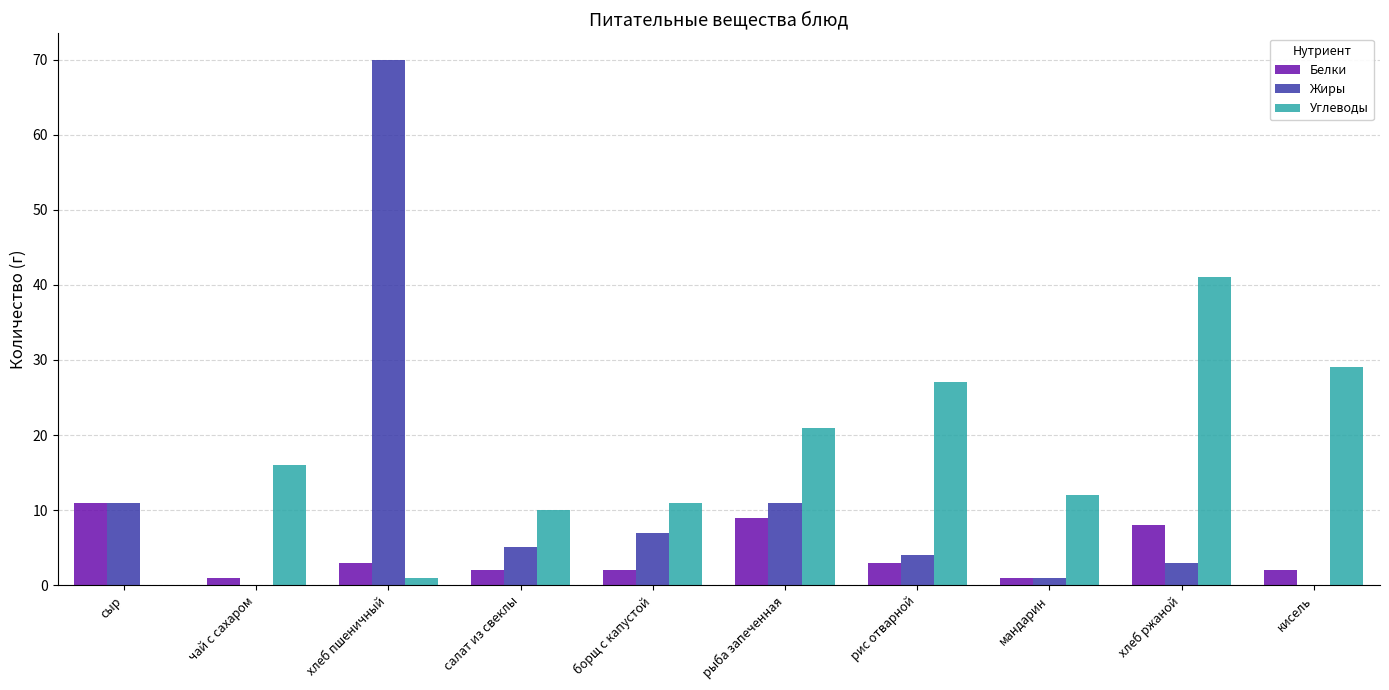

Between сыр and мандарин, which series saw the biggest shift?

Углеводы